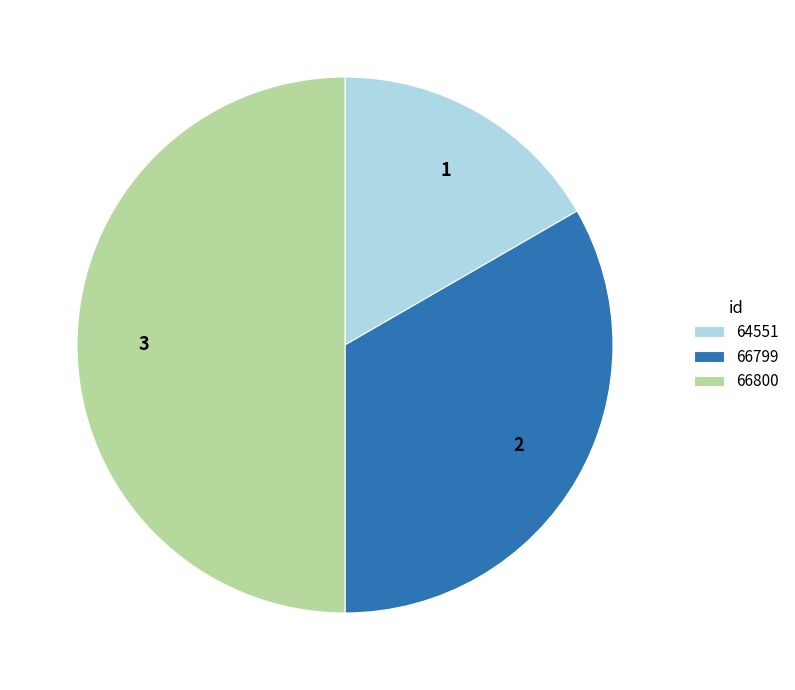

What is the ratio of the value at 64551 to the value at 66800?

0.3